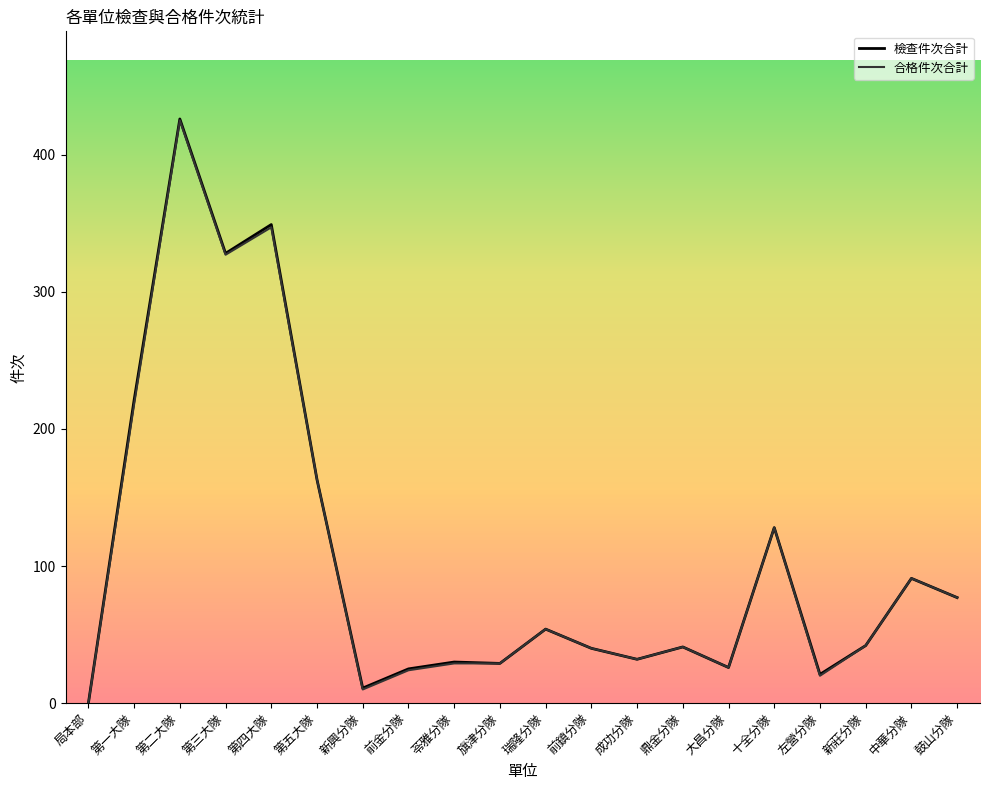

At which label does 合格件次合計 reach its peak?

第二大隊